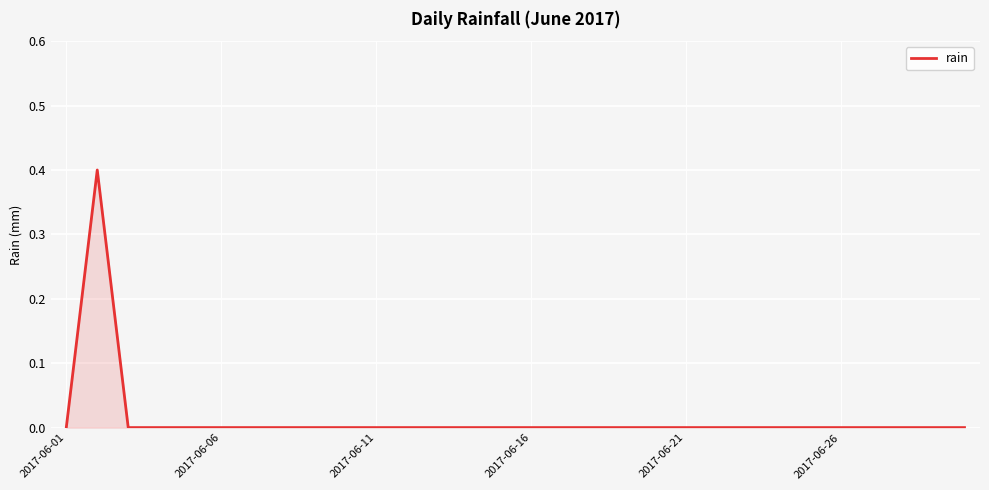

What is the difference between the maximum and minimum values?

0.4